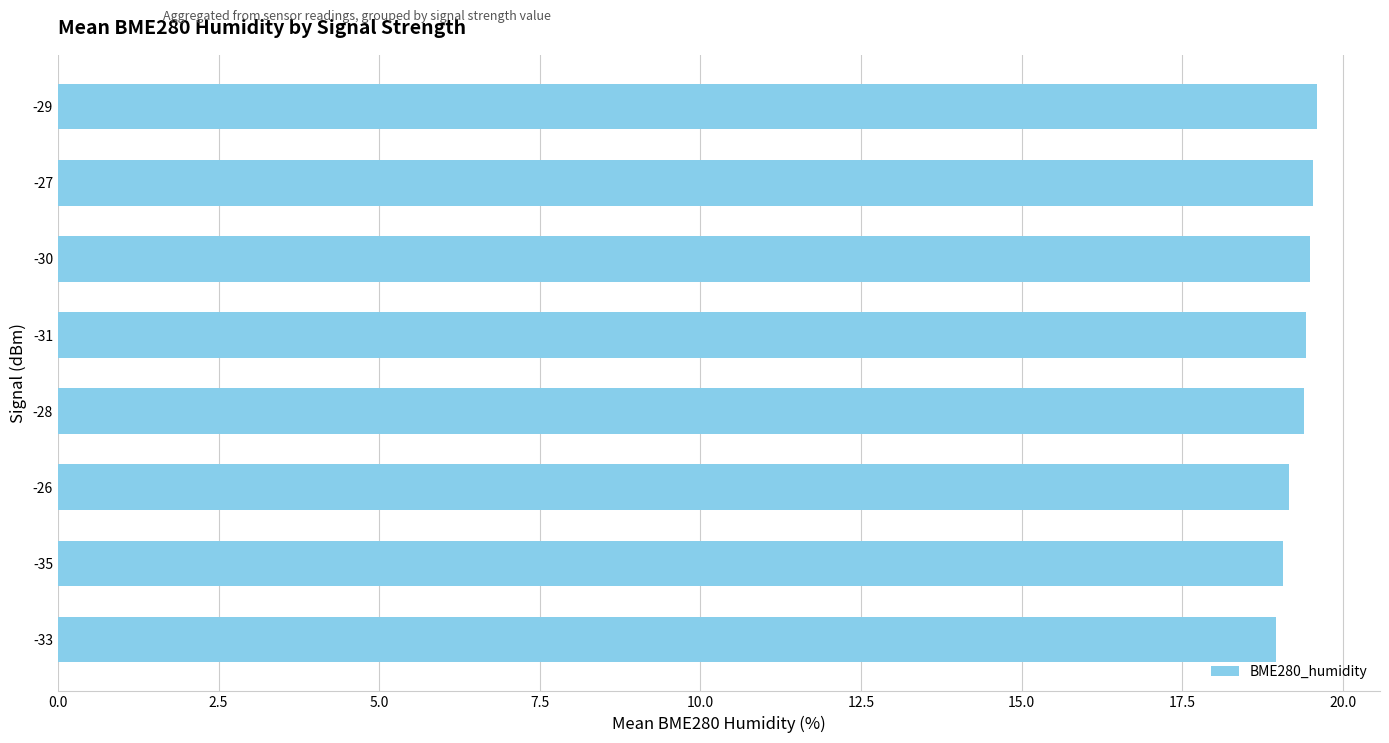

Which has a higher value, -29 or -33?

-29